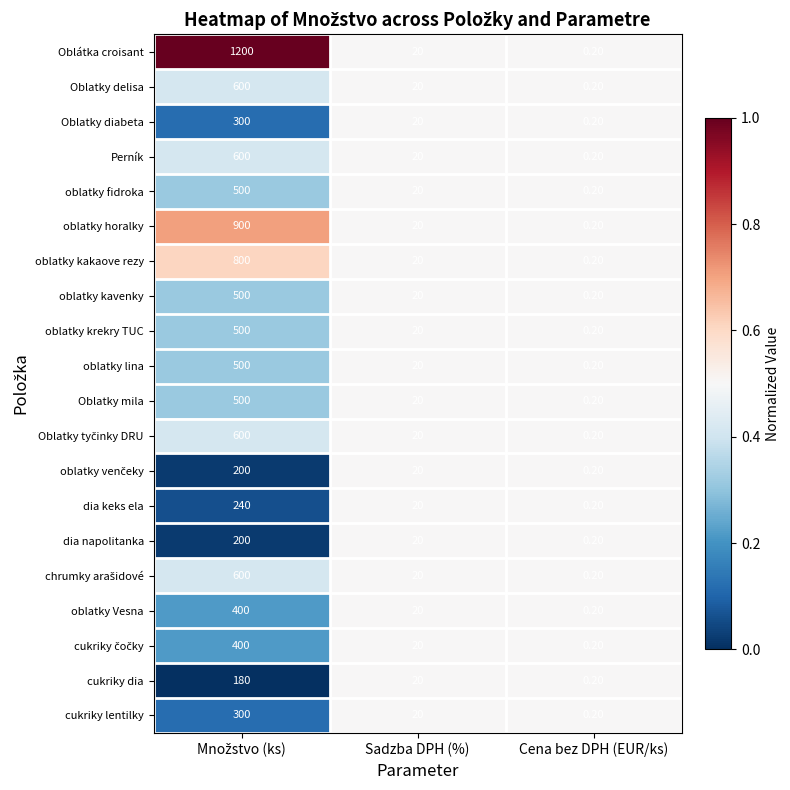

What is the difference between the maximum and second lowest values in the oblatky fidroka series?

480.0